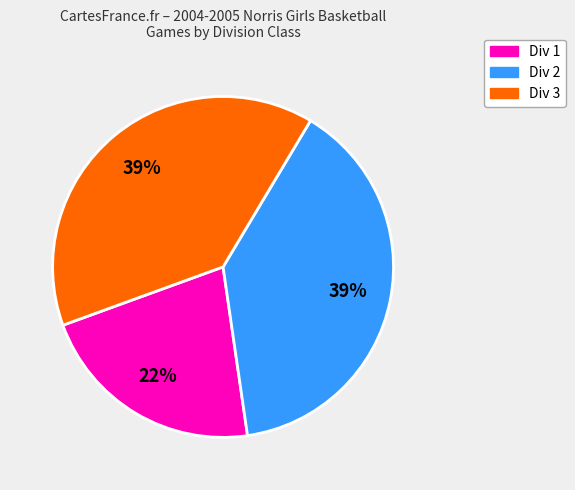

Count the number of slices in the pie.

3